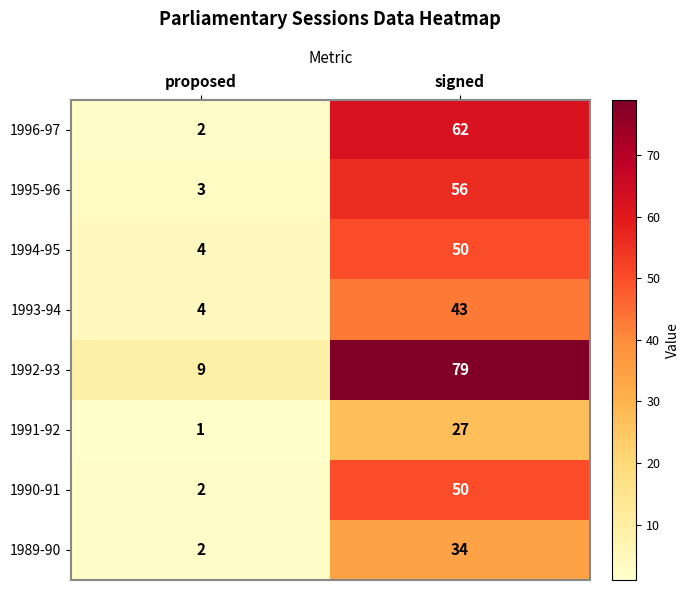

At which category is the sum across all series the highest?

signed